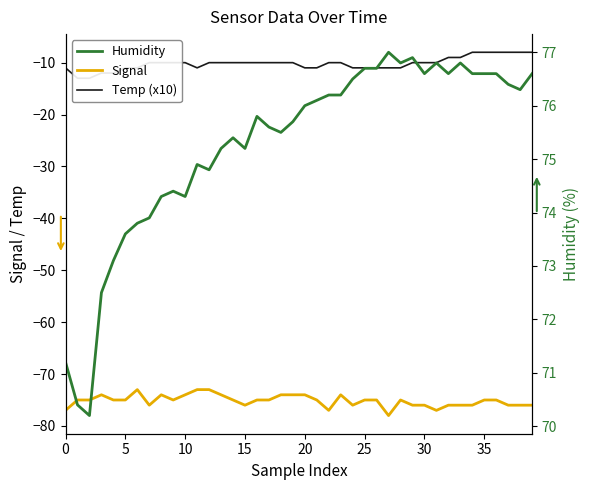

True or false: Humidity and Signal cross at least once.

False